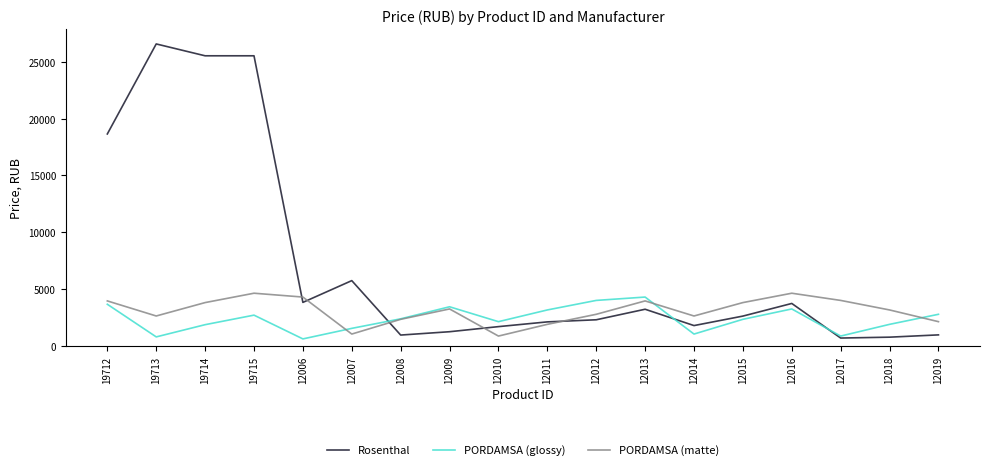

What is the greatest value displayed?

26572.0